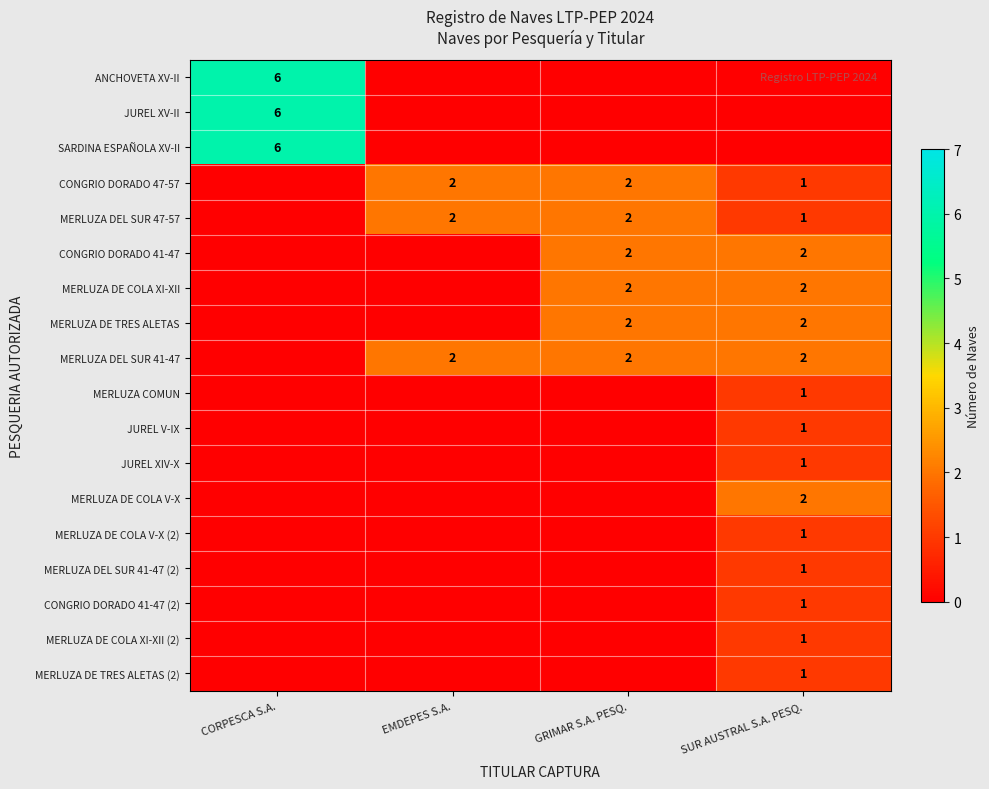

At how many categories does at least one series exceed 3?

1